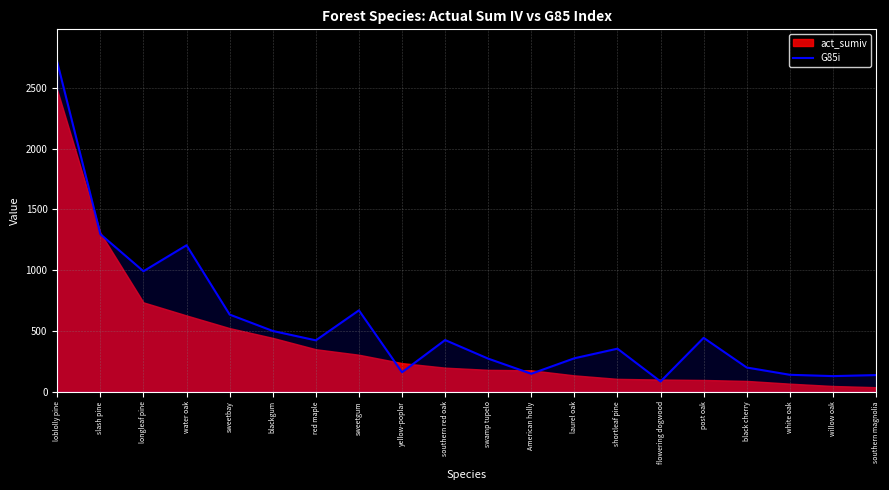

Between flowering dogwood and black cherry, which is larger?

black cherry